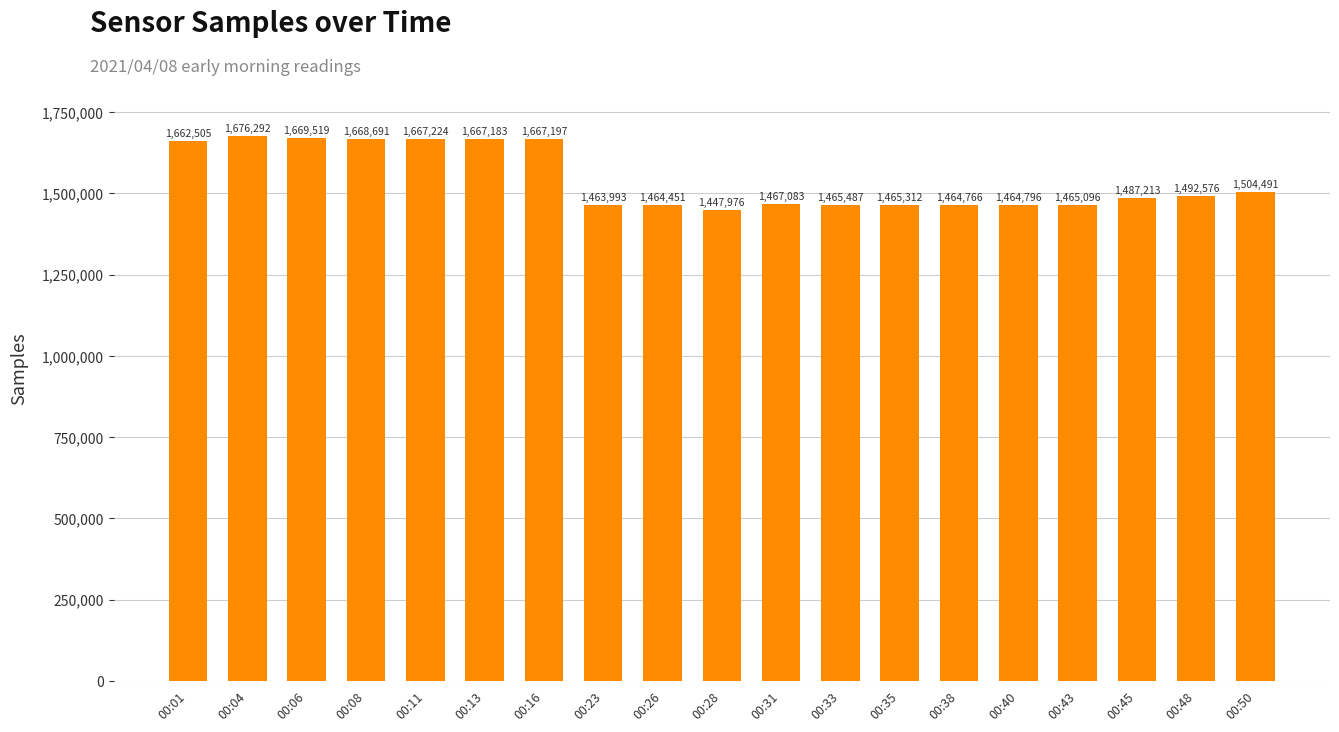

Approximately how many times larger is the value at 00:31 compared to 00:40?

1.0